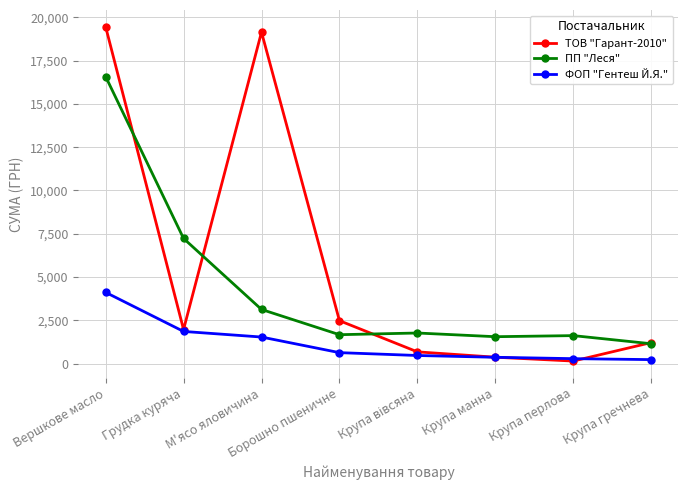

Which series changed the most between Грудка куряча and М'ясо яловичина?

ТОВ "Гарант-2010"